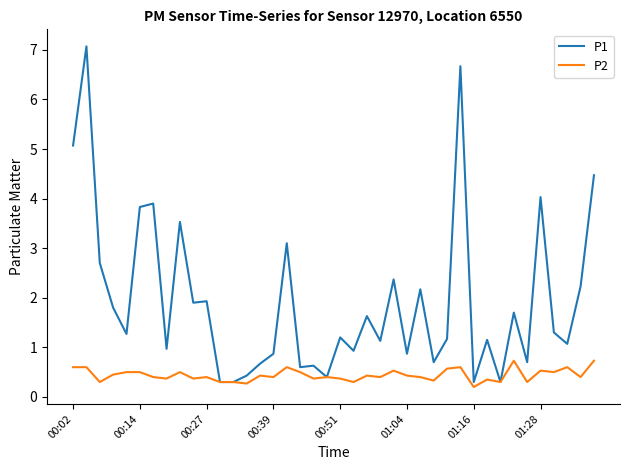

Which series has the largest total across all categories?

P1